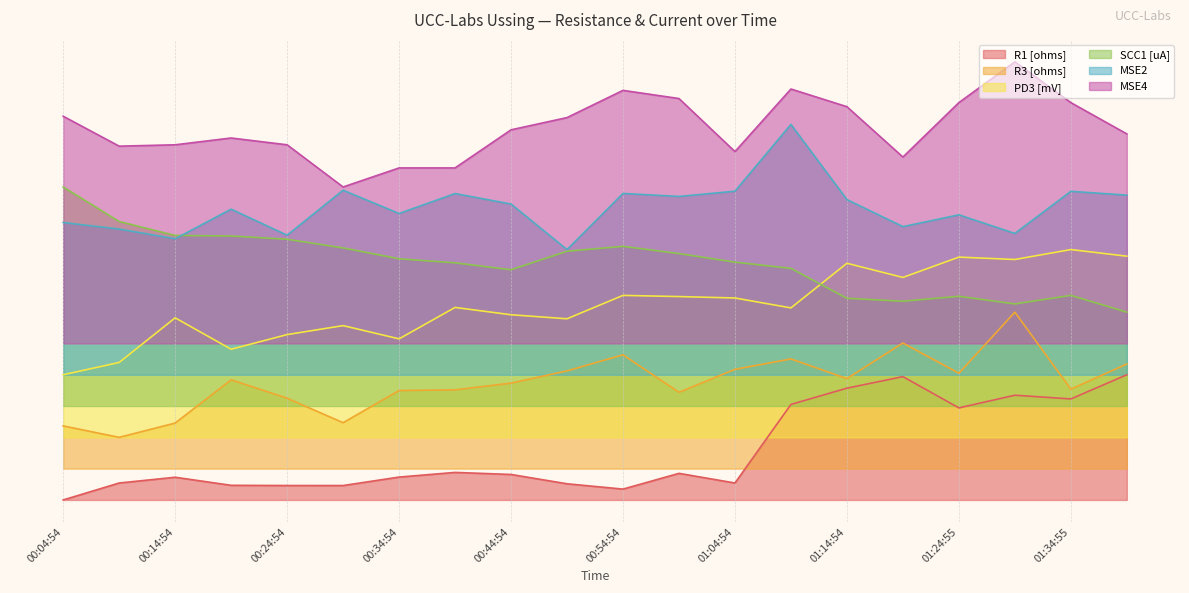

What is the average value of the R3 [ohms] series?

18.7